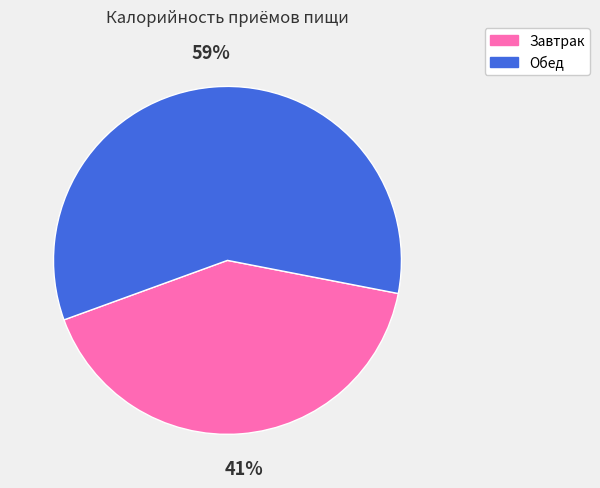

Is the sum of Завтрак and Обед greater than half?

Yes